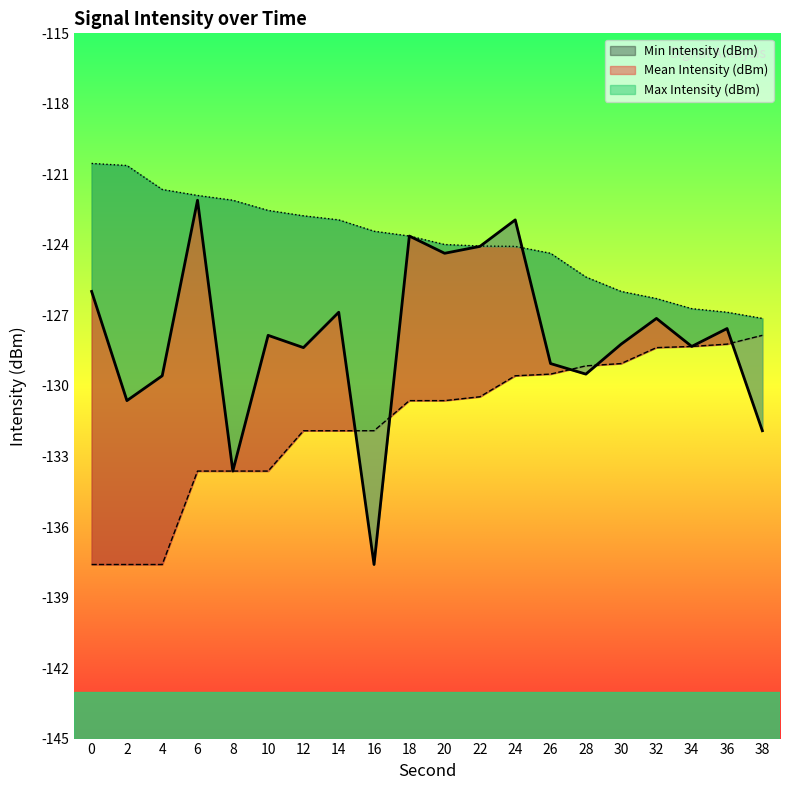

True or false: Max Intensity (dBm) has a value of -126.9 at 36.

True